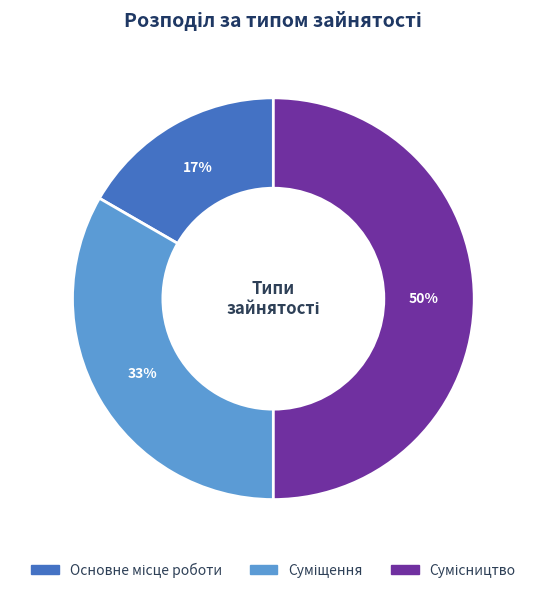

To the nearest percent, what is the average slice percentage?

33%